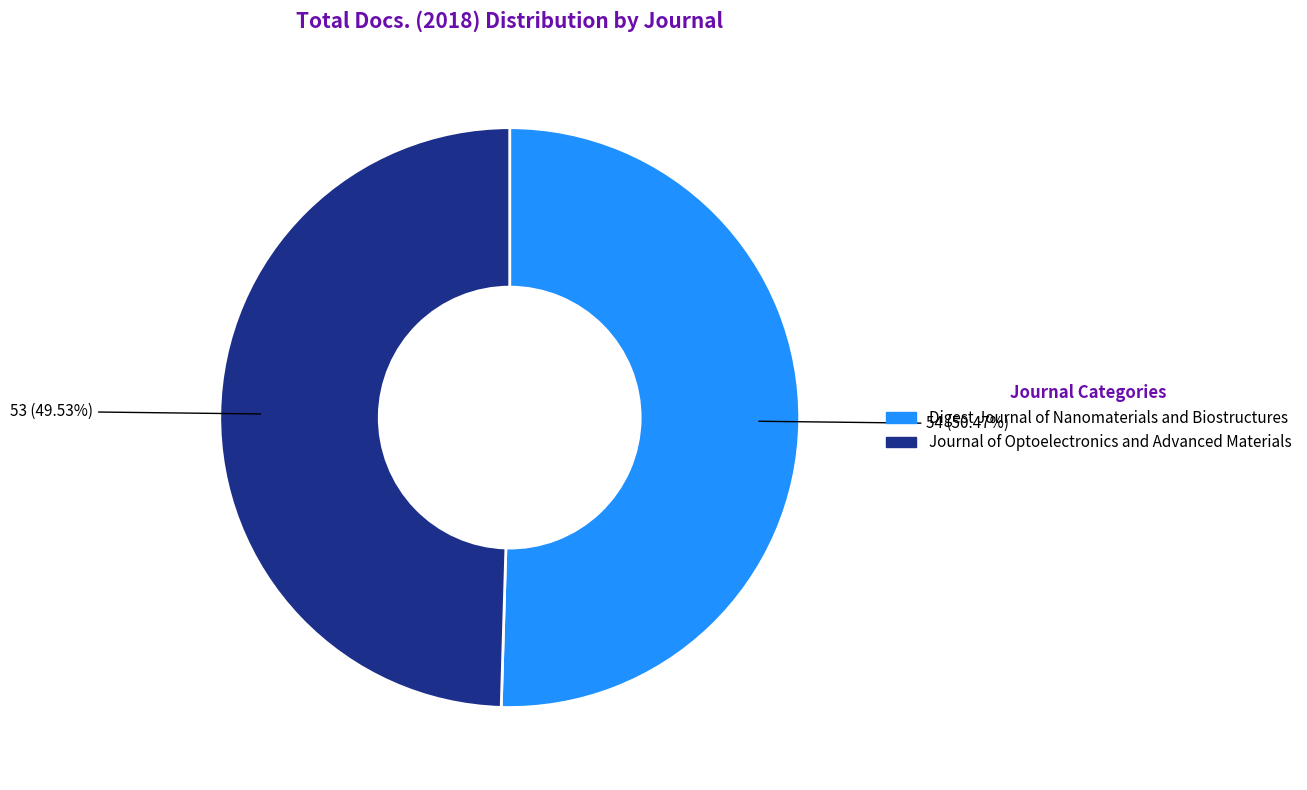

Which category accounts for the majority?

Digest Journal of Nanomaterials and Biostructures